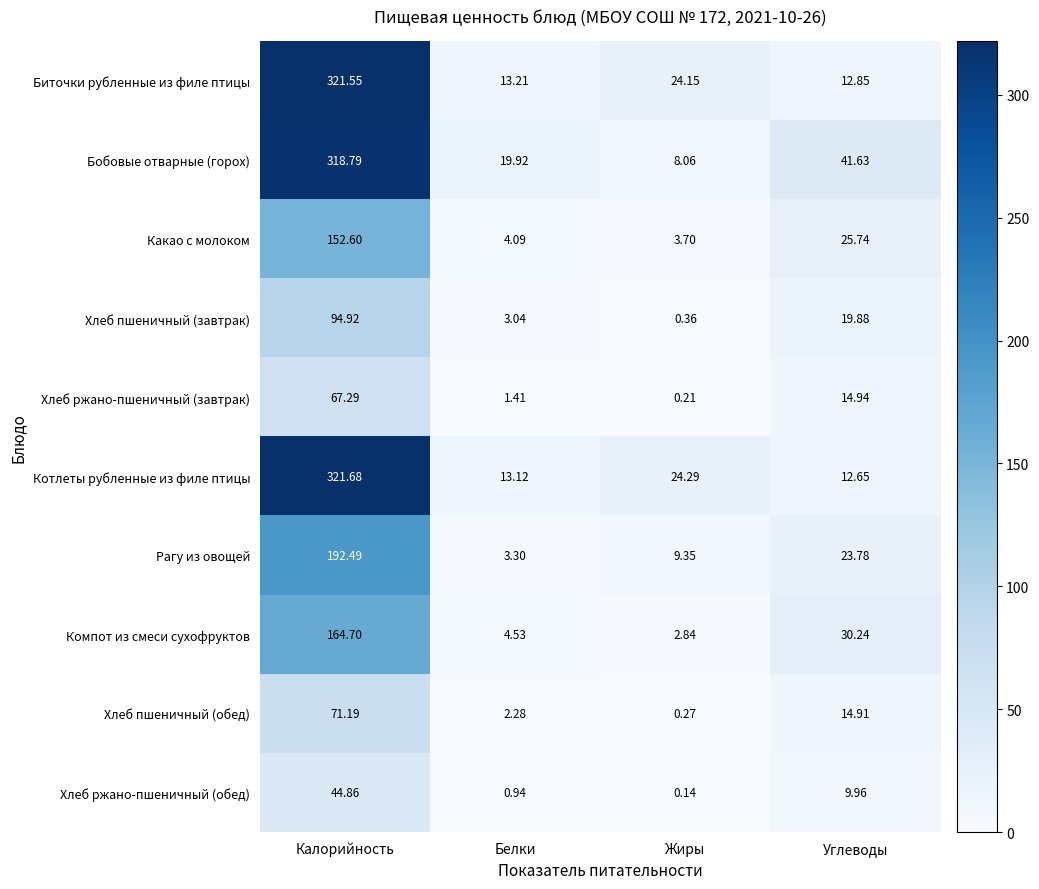

At which label is Котлеты рубленные из филе птицы closest to 167?

Жиры